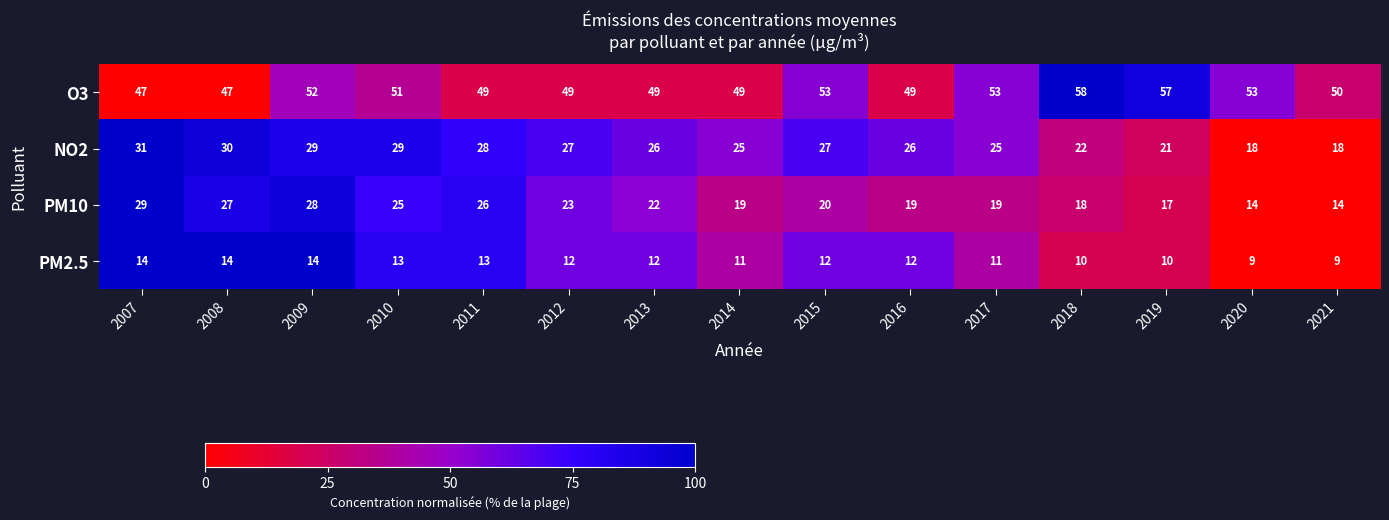

The value of PM10 at 2007 is 42. True or false?

False